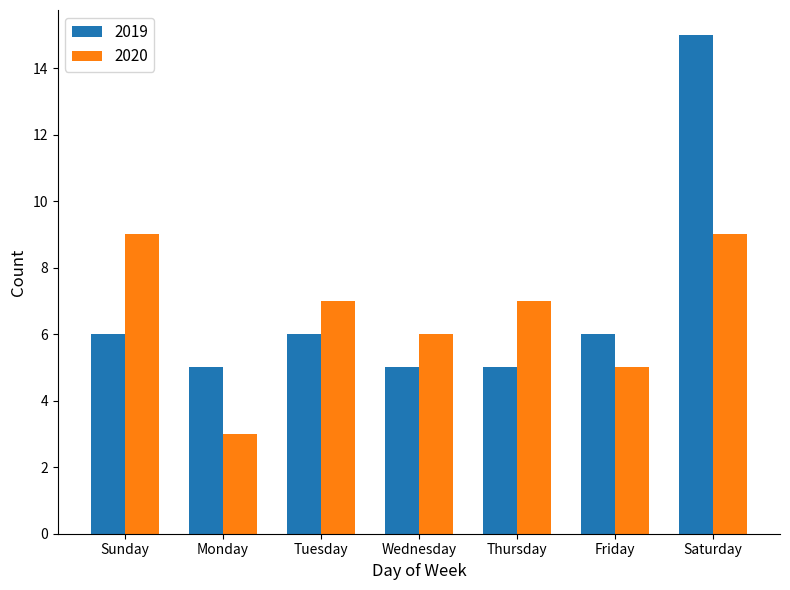

Where does the 2020 series first go above 7?

Sunday